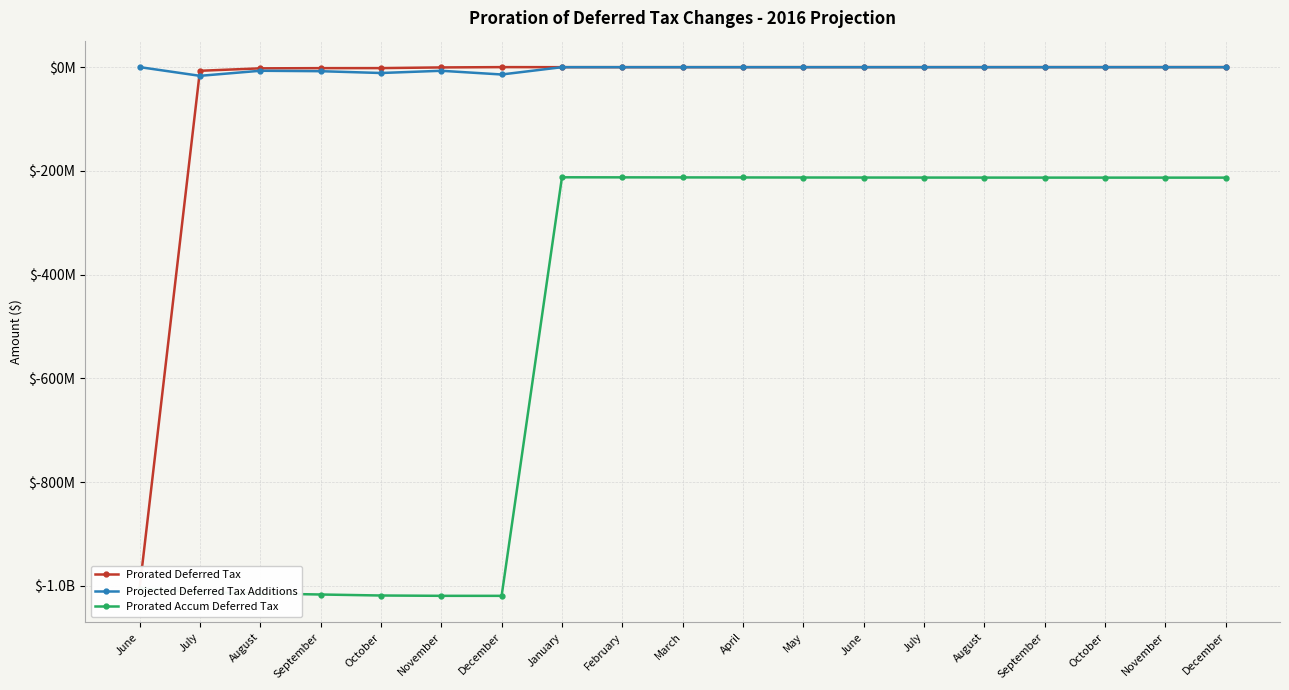

Reading right to left, extract all data points from this chart.

Prorated Deferred Tax: December=-394.0	November=-12599.0	October=-24410.0	September=-36615.0	August=-48426.0	July=-60631.0	June=-72836.0	May=-84647.0	April=-96852.0	March=-108664.0	February=-120868.0	January=-131892.0	December=-39003.2	November=-620605.9	October=-1931727.5	September=-2007375.9	August=-2381037.6	July=-7096408.0	June=-1005150648.8
Projected Deferred Tax Additions: December=-143704.0	November=-143703.0	October=-143703.0	September=-143704.0	August=-143703.0	July=-143703.0	June=-143704.0	May=-143703.0	April=-143703.0	March=-143704.0	February=-143703.0	January=-143703.0	December=-14236166.5	November=-7078786.0	October=-11372266.9	September=-7878410.8	August=-7065680.8	July=-16819408.7	June=0.0
Prorated Accum Deferred Tax: December=-213065884.0	November=-213065490.0	October=-213052891.0	September=-213028481.0	August=-212991866.0	July=-212943440.0	June=-212882809.0	May=-212809973.0	April=-212725326.0	March=-212628474.0	February=-212519810.0	January=-212398942.0	December=-1019226807.0	November=-1019187803.8	October=-1018567197.9	September=-1016635470.4	August=-1014628094.5	July=-1012247056.8	June=-1005150648.8